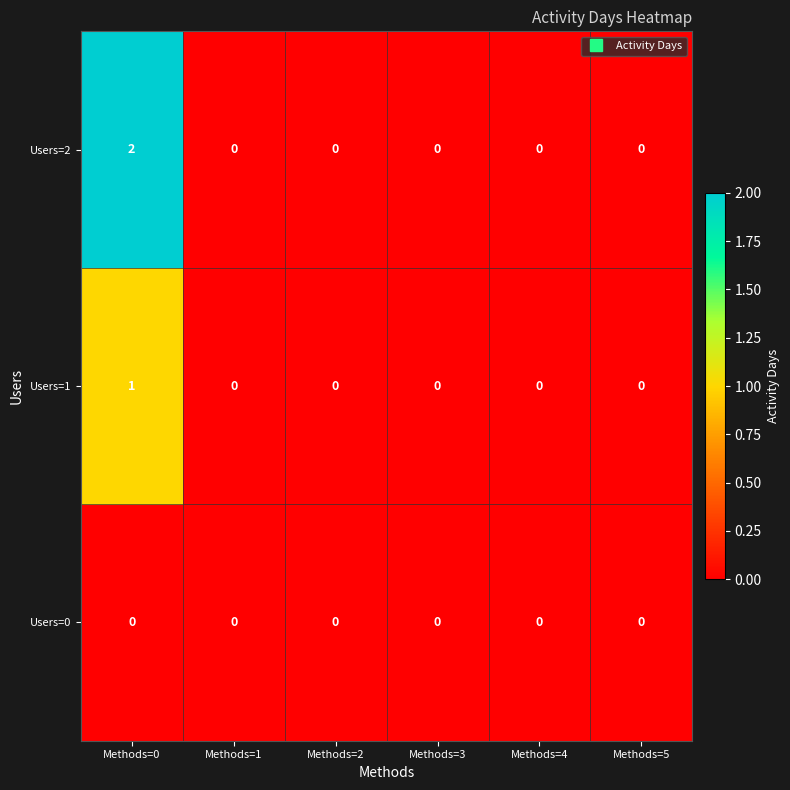

The value of Users=1 at Methods=1 is 0. True or false?

True